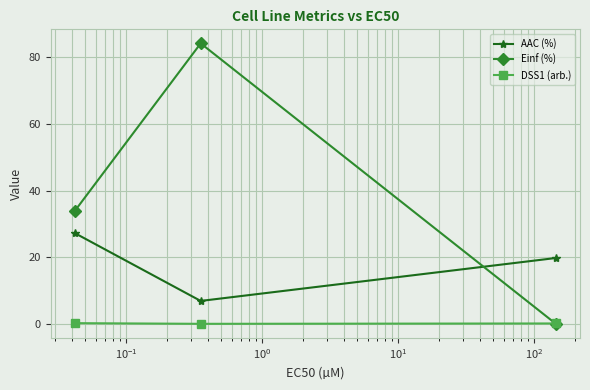

What is the maximum value shown in the chart?

84.2